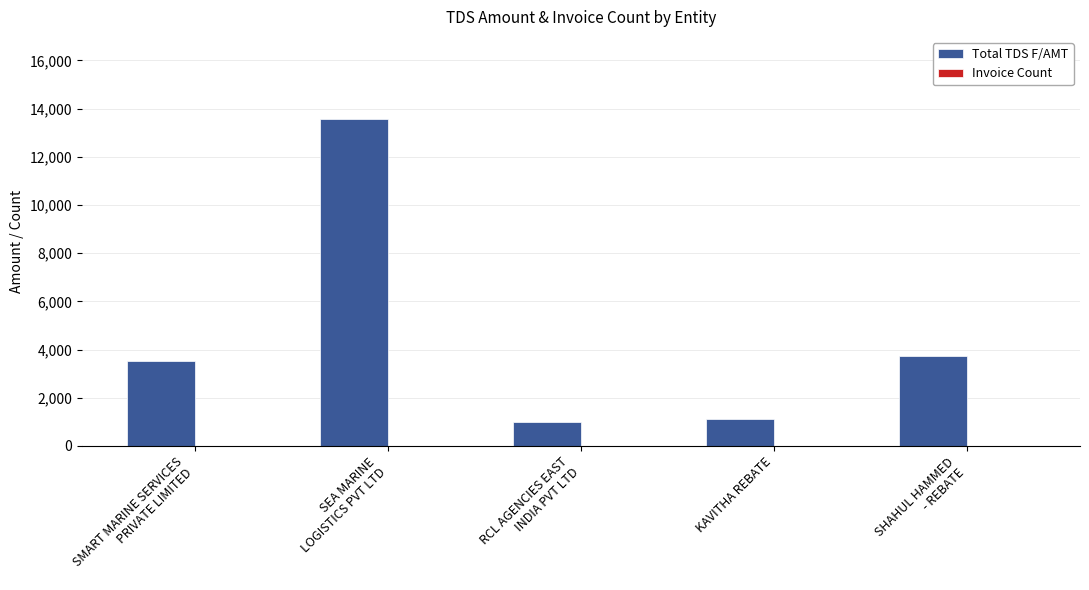

How many groups of bars are there?

5